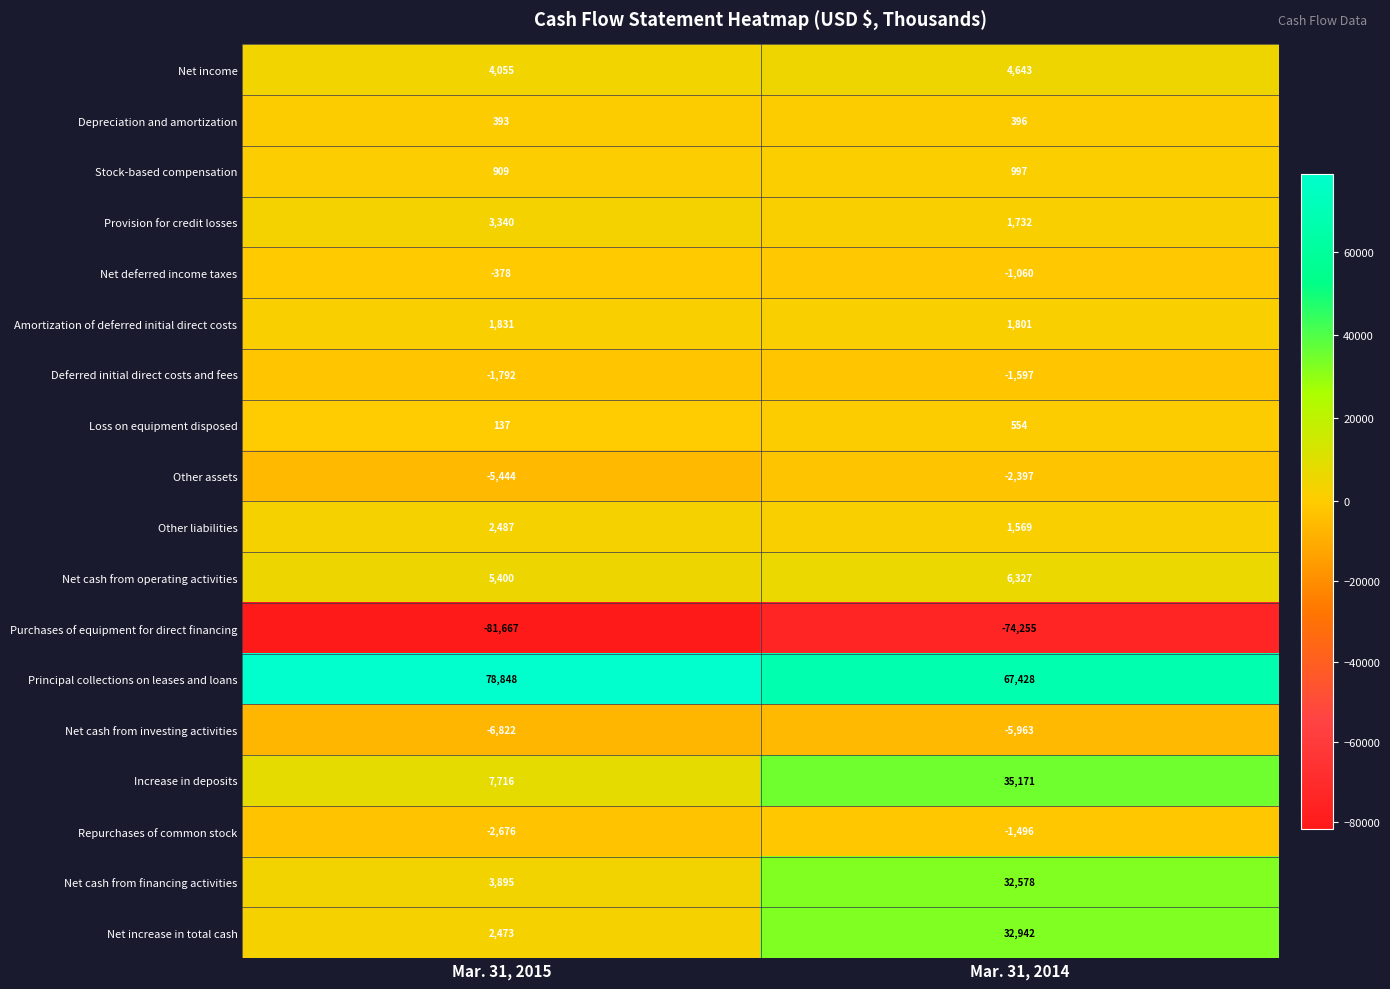

Count the number of data series in this chart.

18